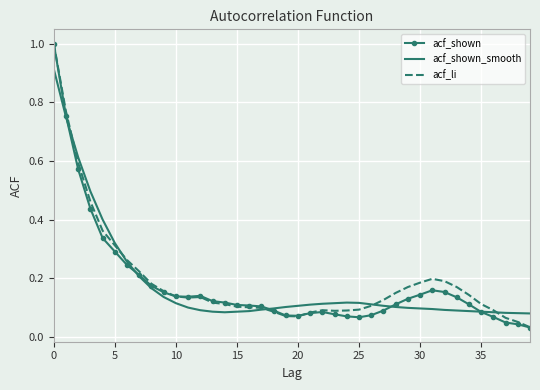

What is the difference between the second highest and minimum values in the acf_li series?

0.7